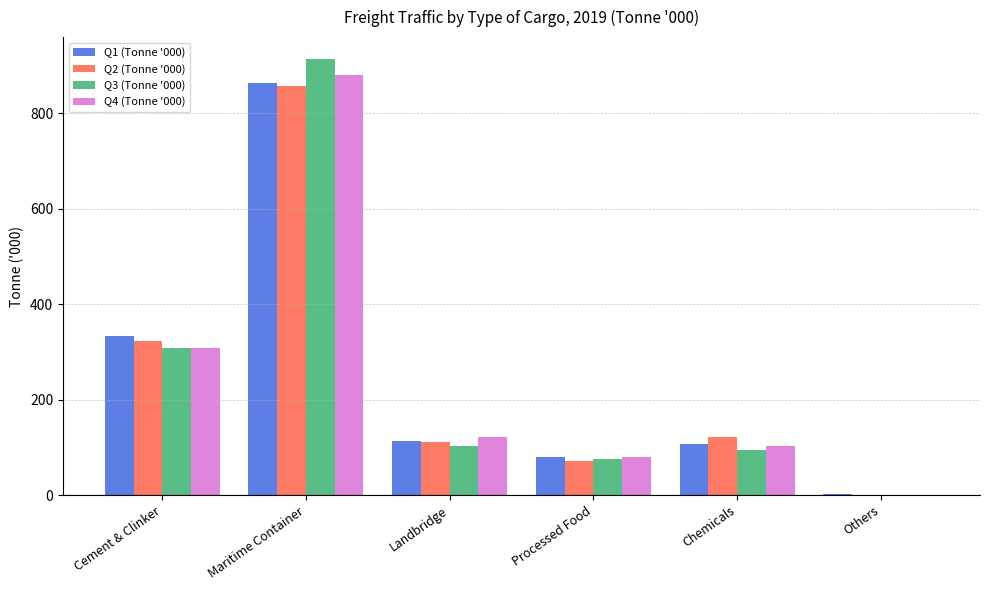

What is the spread (max minus min) of values at Maritime Container?

56.9